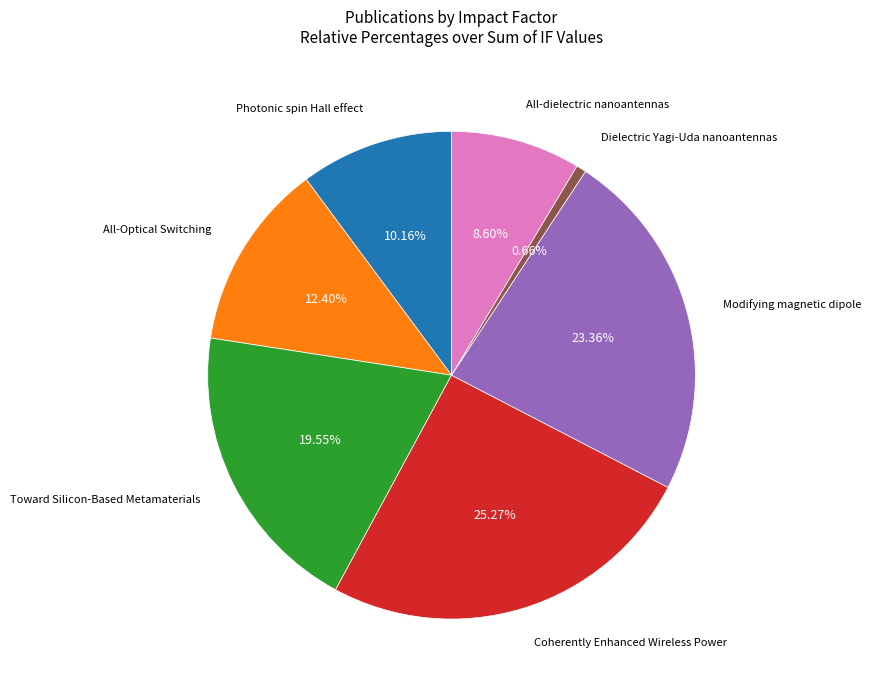

Is there any slice that represents more than half of the pie?

No